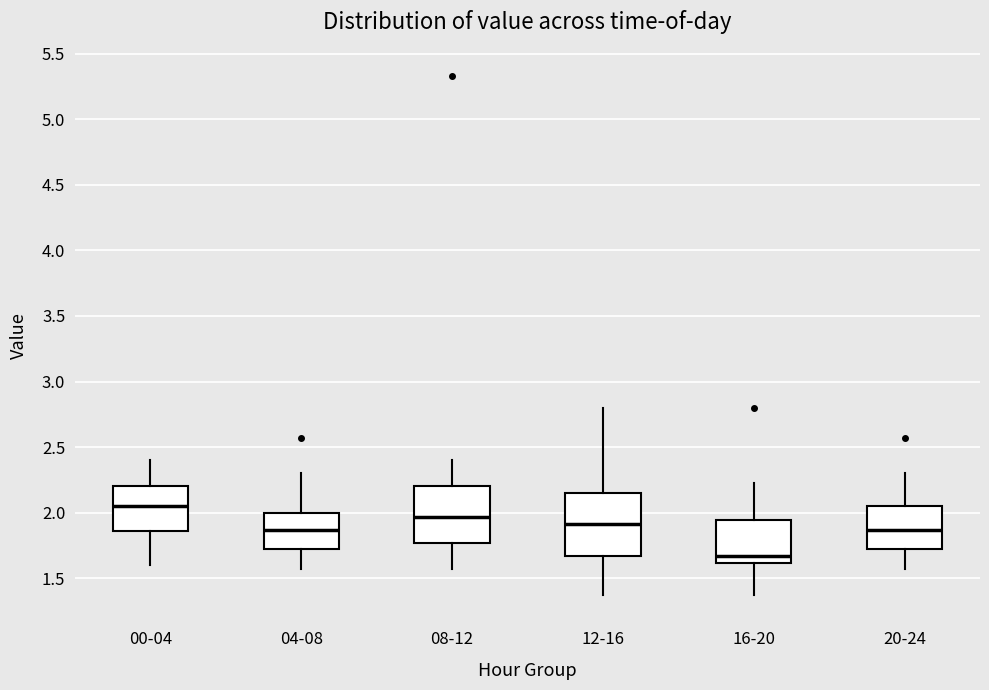

Which box has the highest median line?

00-04